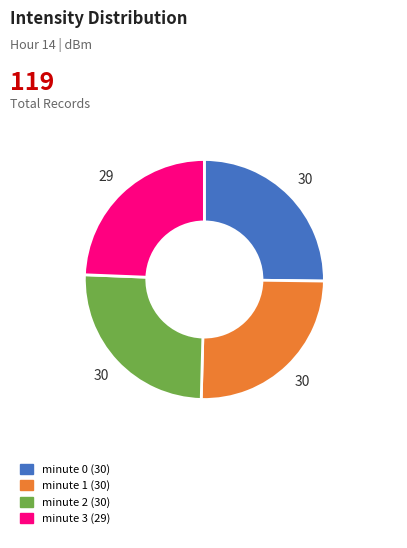

Does any single category account for the majority?

No